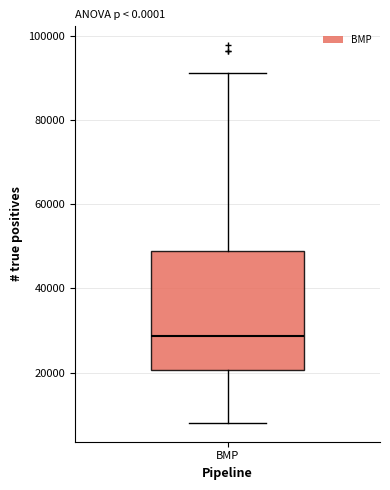

Read this box plot against the y-axis: the position of the median line, the range covered by the box, and the ends of both whiskers. The values are not printed on the chart, so give them approximately, as read against the axis.

median 28000, box 20000 to 48000, whiskers 8000 to 92000